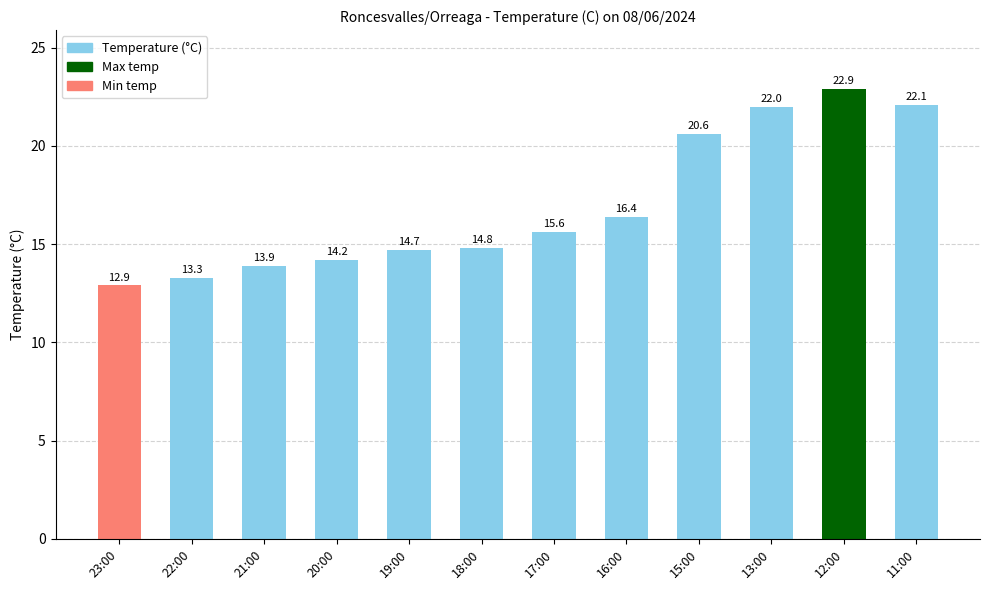

What is the sum of all values?

203.4